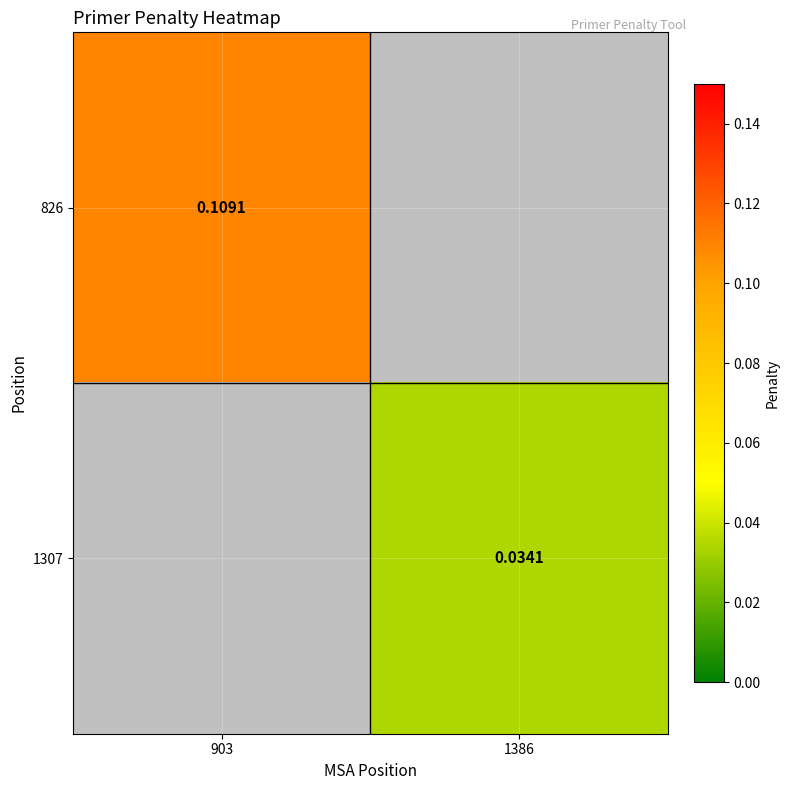

The value of 1307 at 1386 is 0.0. True or false?

False